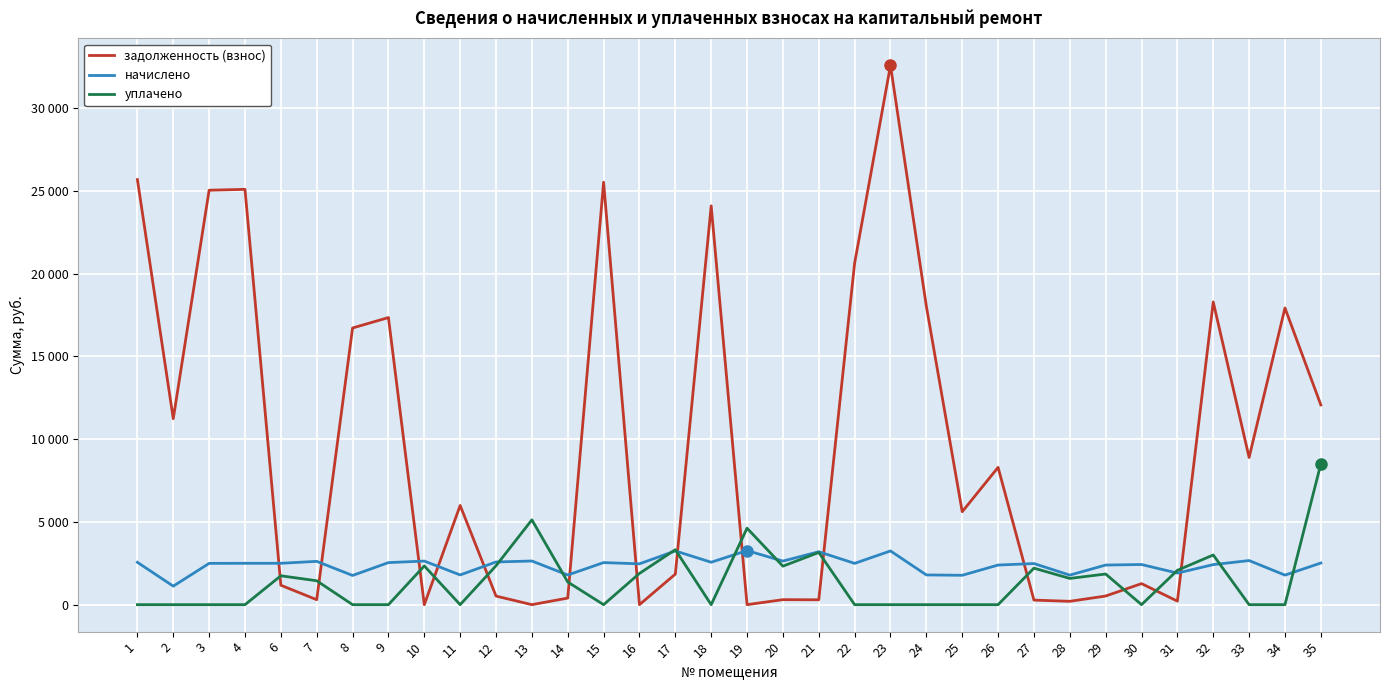

Is this an area chart (filled region under the line)?

No